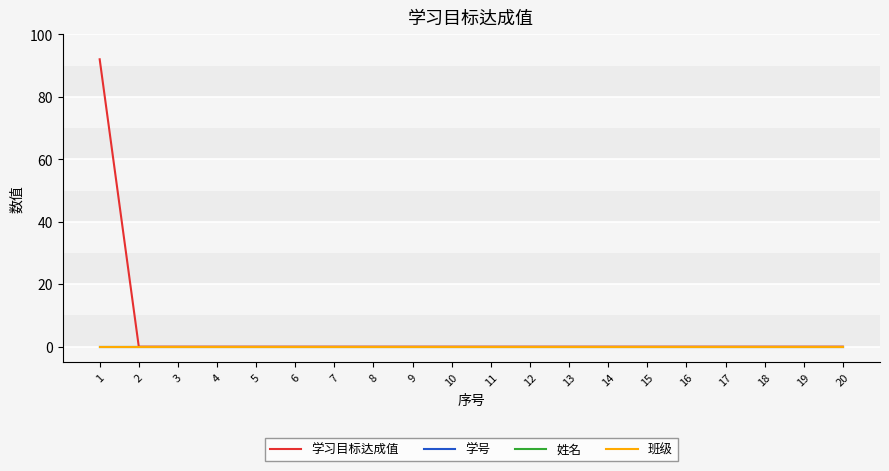

True or false: 班级 and 学习目标达成值 cross at least once.

False